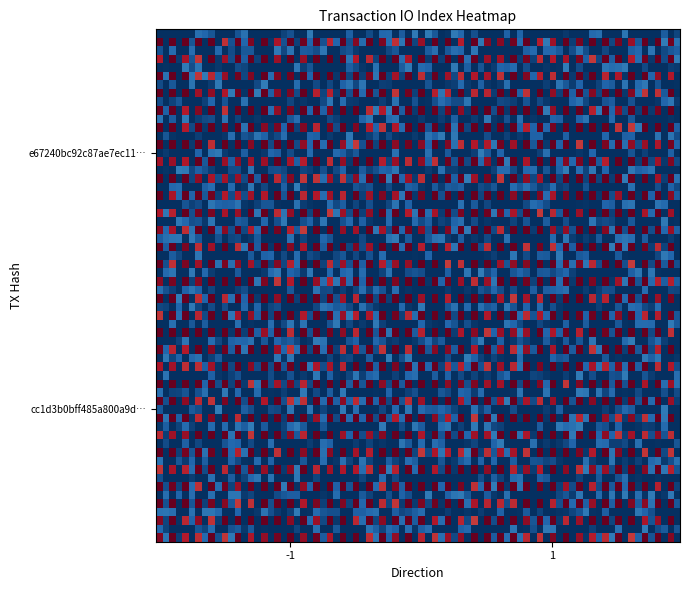

At which category is the sum across all series the highest?

-1